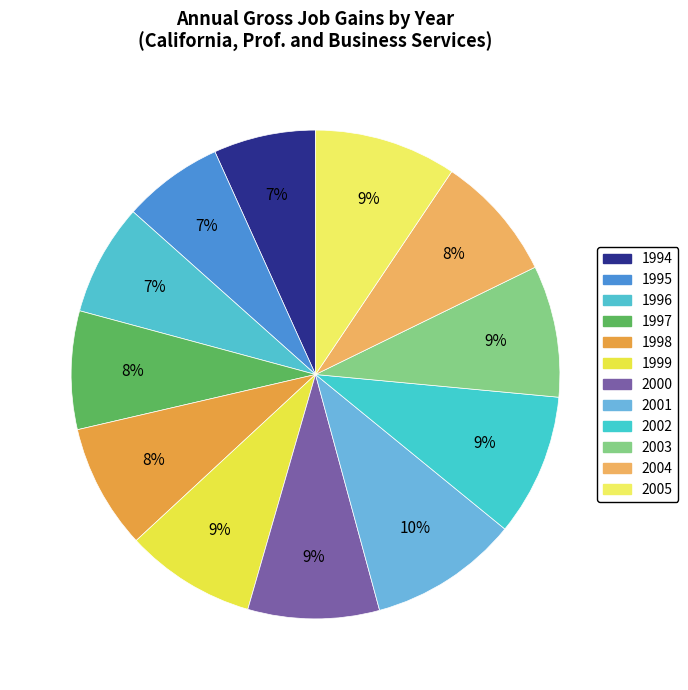

How much of the chart is everything except 1996?

92.6%